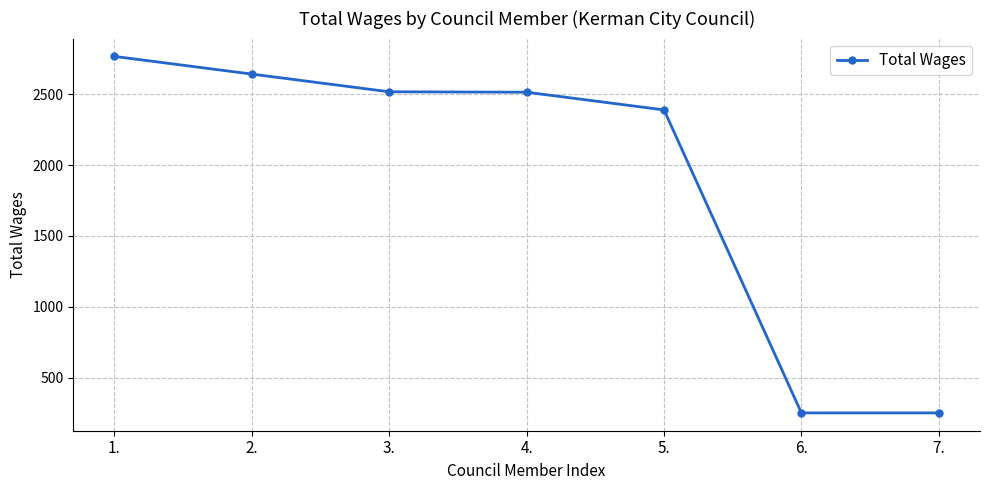

What position from the right is 4.?

4